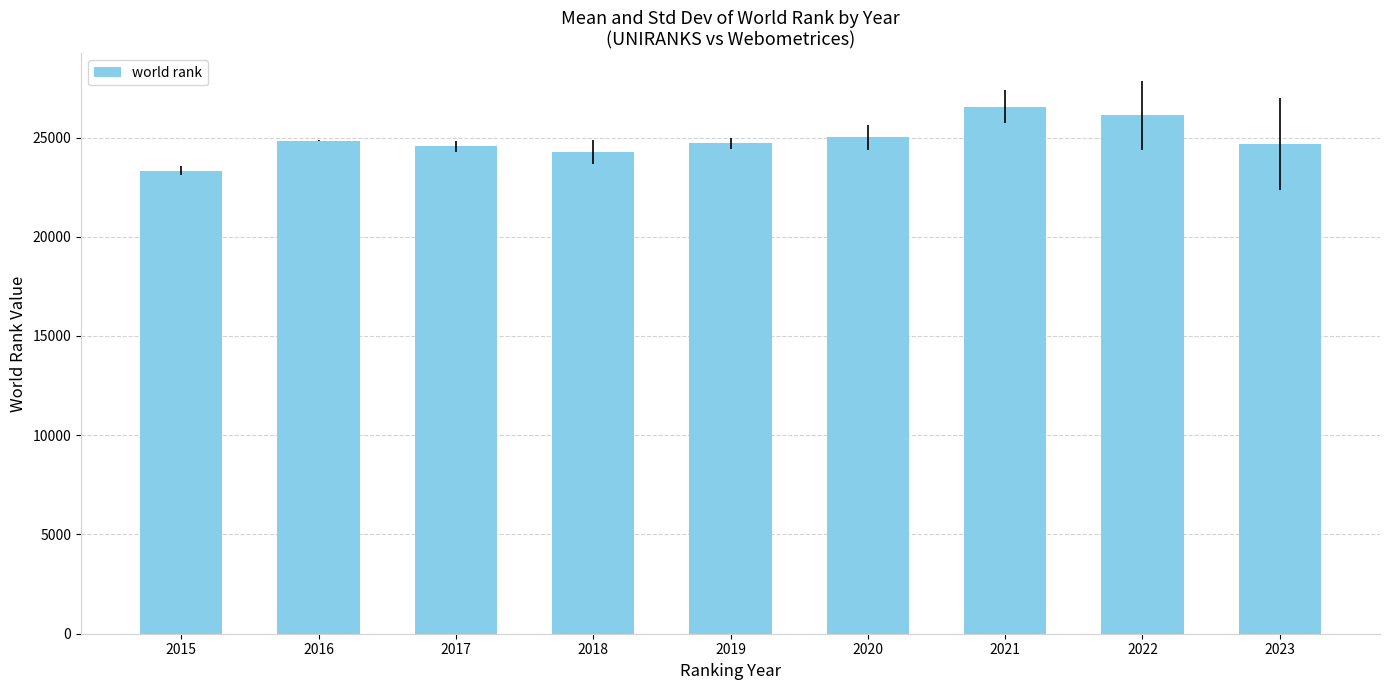

What is the difference between the values at 2020 and 2017?

461.5